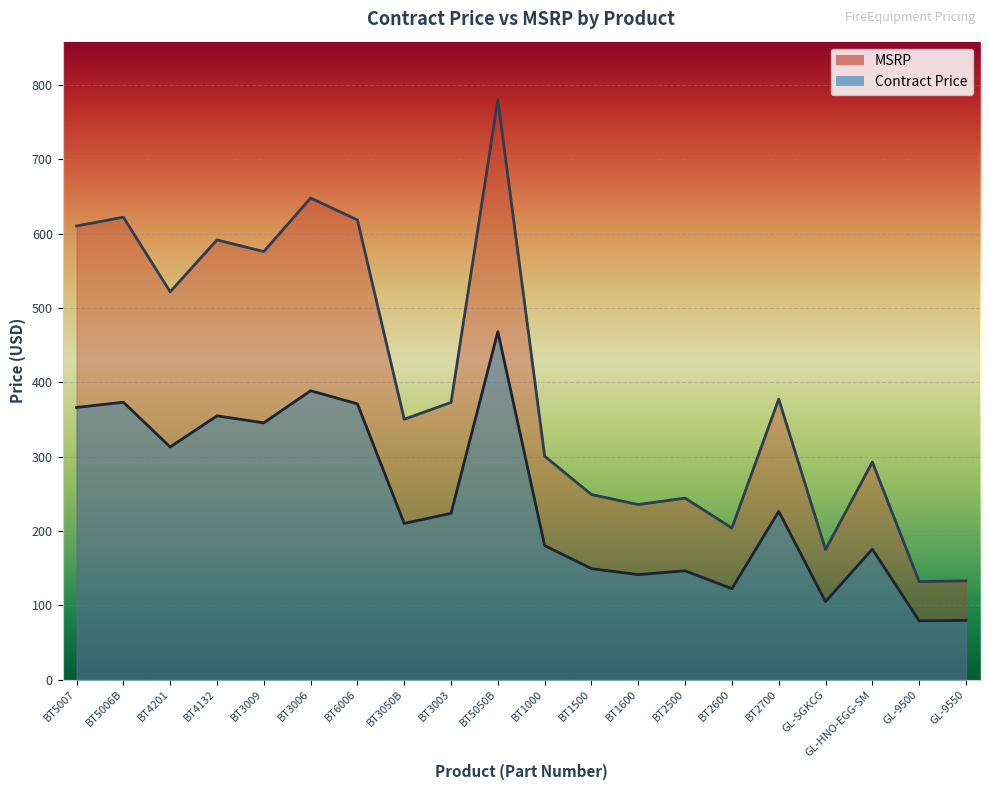

Where is the first local maximum for MSRP?

BT5006B